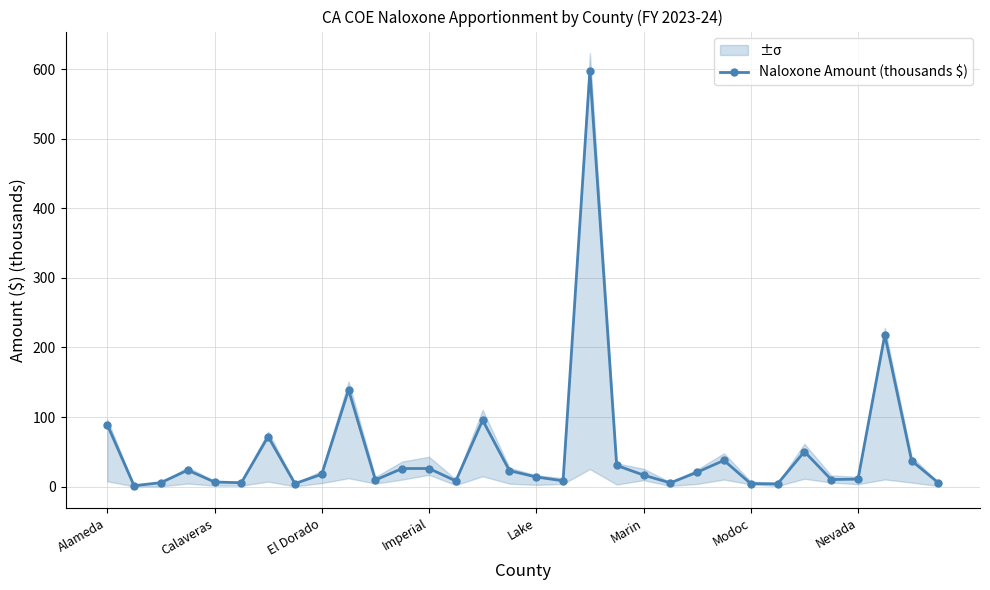

The value at 29 is 218.0. True or false?

True